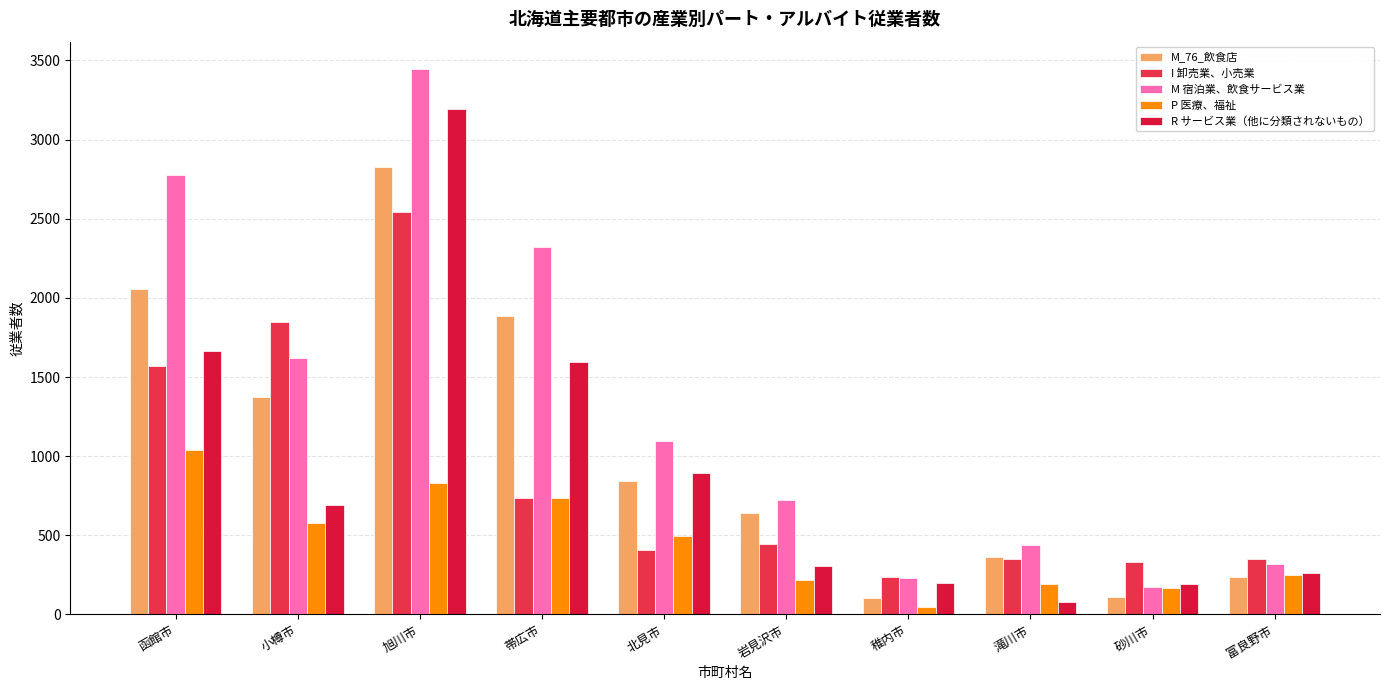

How many distinct data groups are displayed?

5